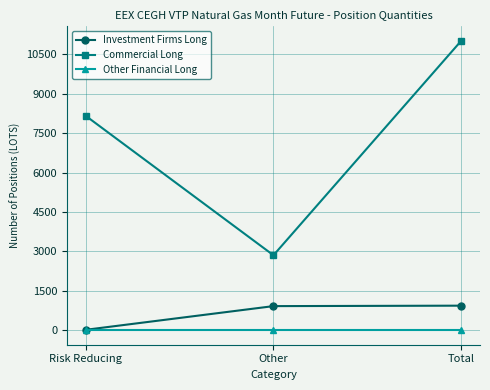

The value of Commercial Long at Other is 1587. True or false?

False